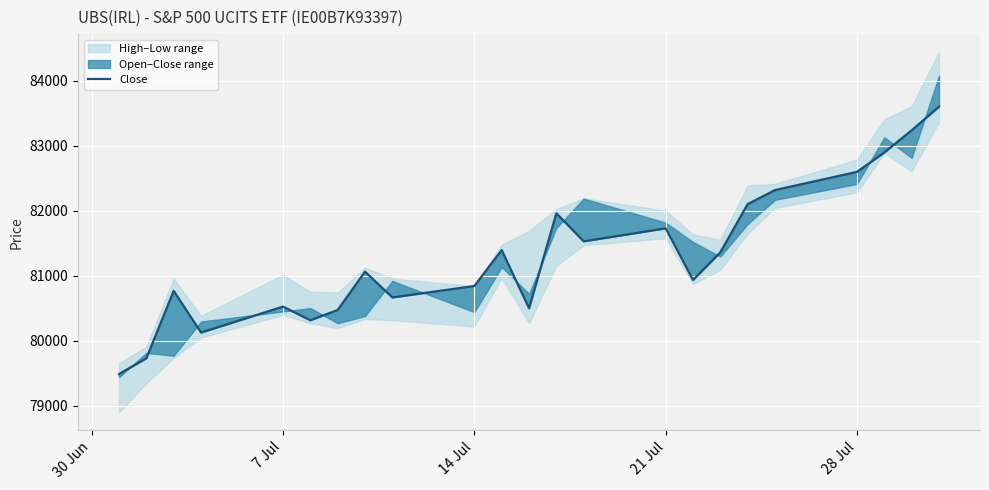

The value at 11 is 41951. True or false?

False